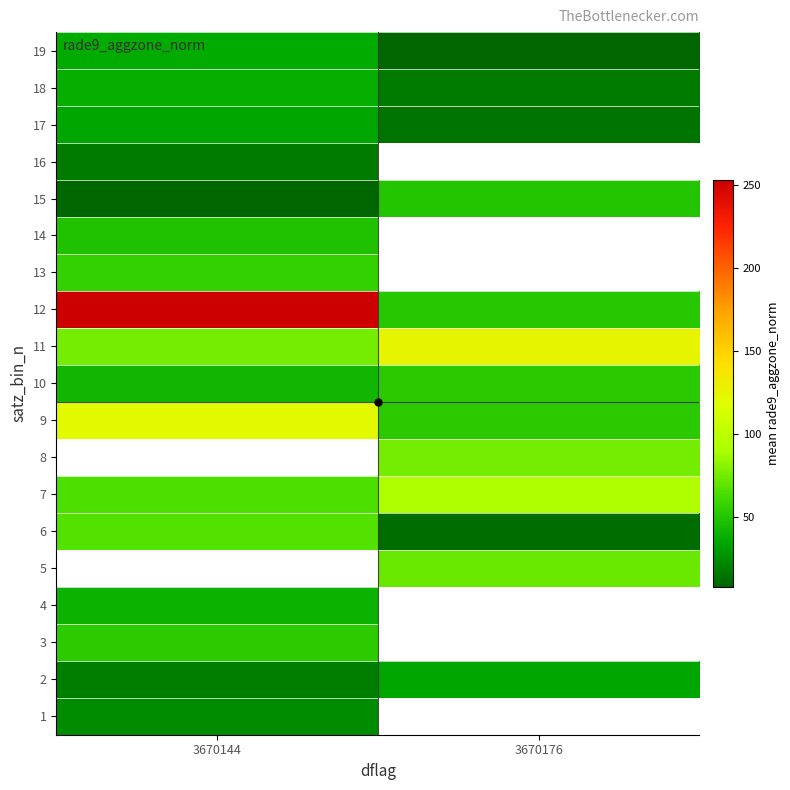

Rank the series by their maximum value, from lowest to highest.

16, 1, 17, 2, 19, 18, 4, 14, 3, 5, 15, 13, 6, 7, 8, 10, 9, 11, 12